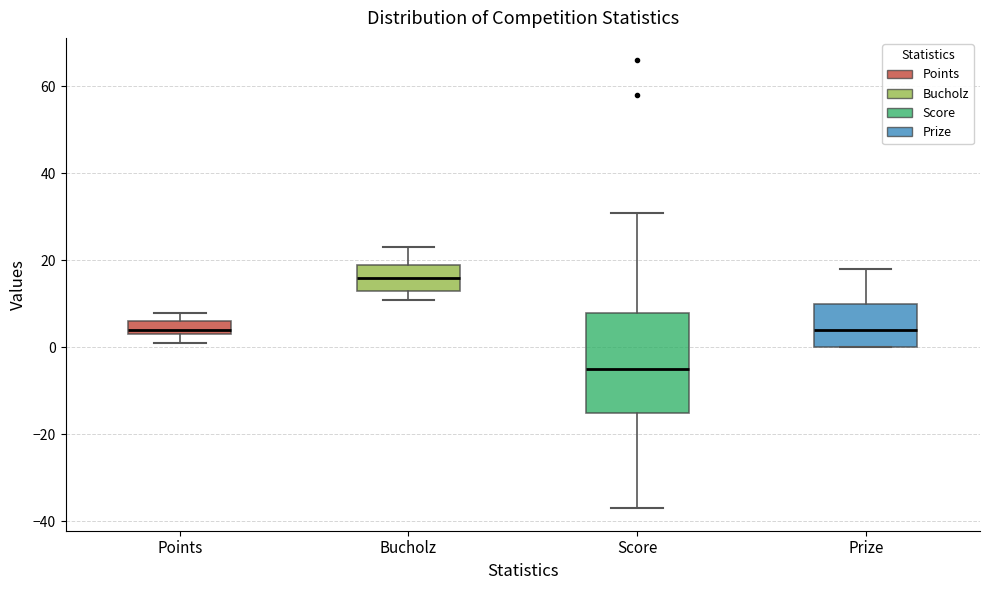

Which box has the lowest median line?

Score